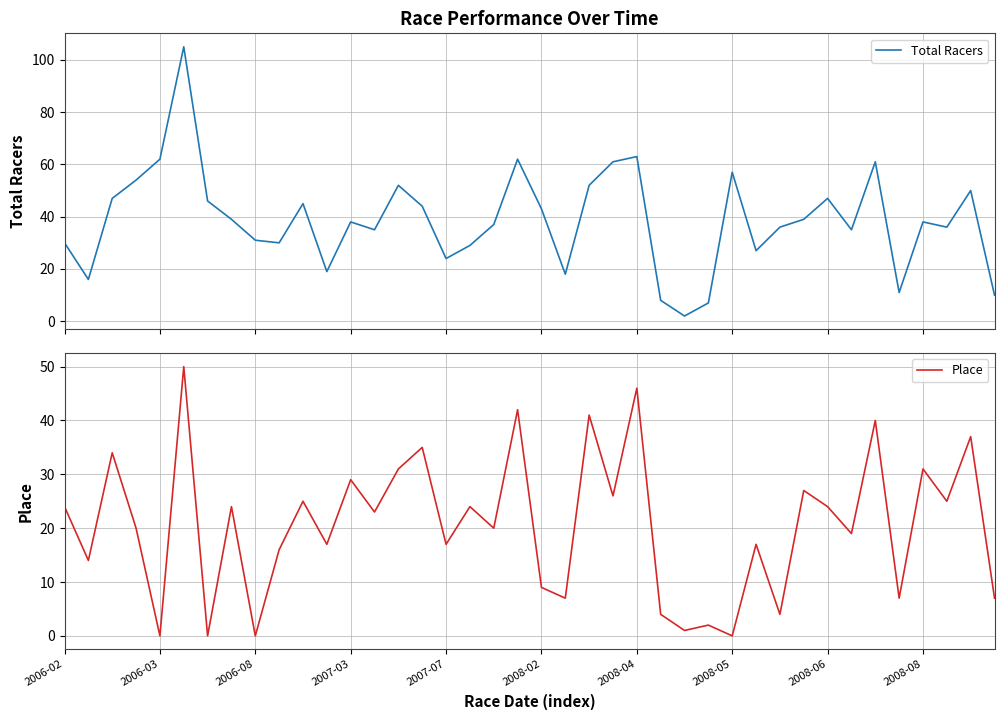

What is the highest value of the Total Racers series?

105